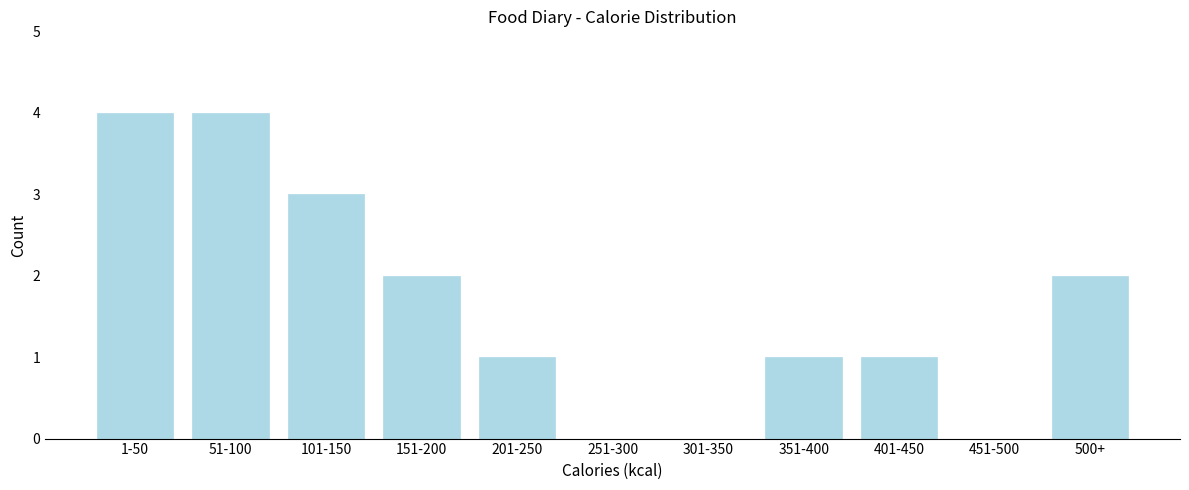

Reading left to right, transcribe all the data shown in this chart.

1-50=4	51-100=4	101-150=3	151-200=2	201-250=1	251-300=0	301-350=0	351-400=1	401-450=1	451-500=0	500+=2